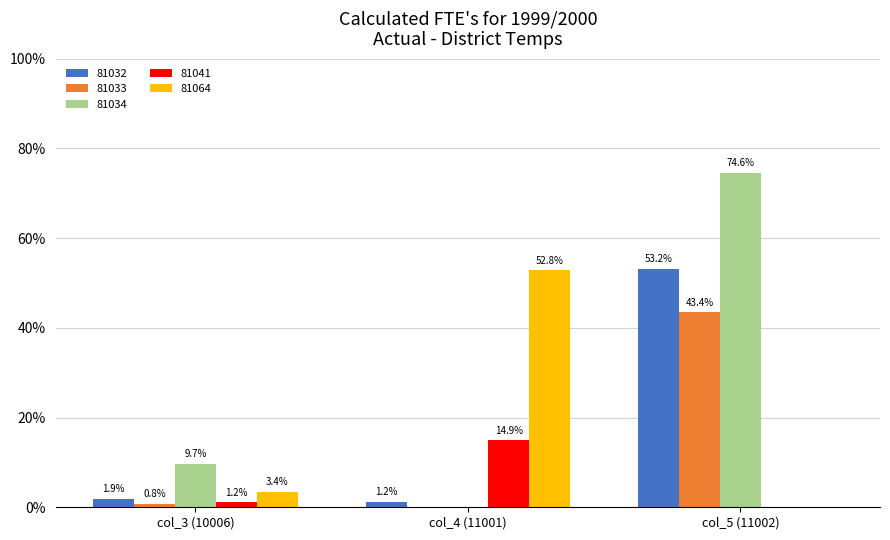

What are all the series names shown in the legend?

81032, 81033, 81034, 81041, 81064